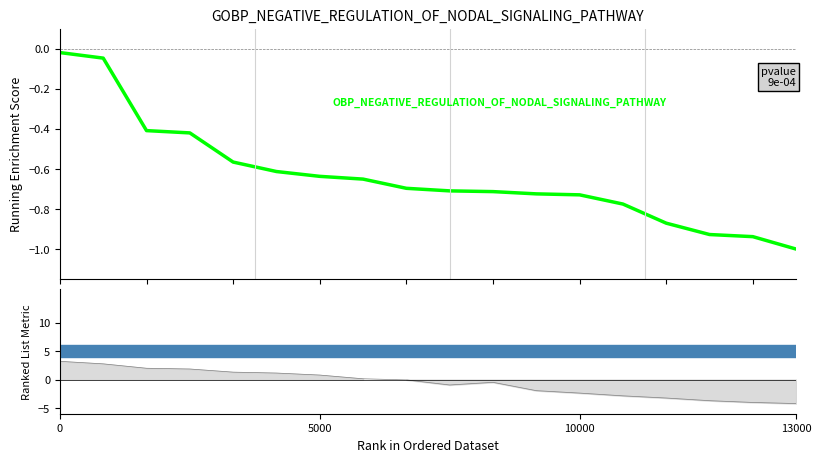

The value at 5000 is -0.1. True or false?

False